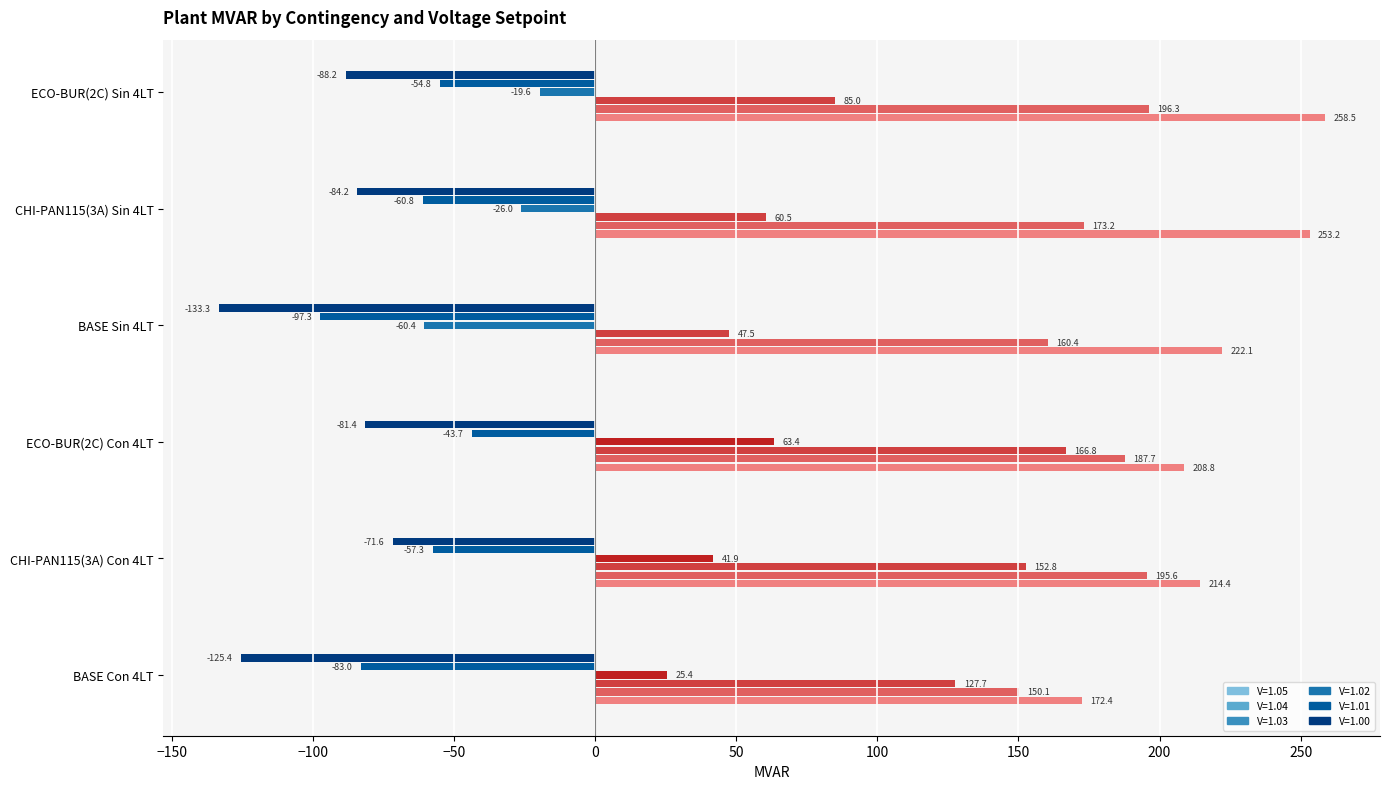

List the labels in order of V=1.01 value, largest first.

ECO-BUR(2C) Con 4LT, ECO-BUR(2C) Sin 4LT, CHI-PAN115(3A) Con 4LT, CHI-PAN115(3A) Sin 4LT, BASE Con 4LT, BASE Sin 4LT